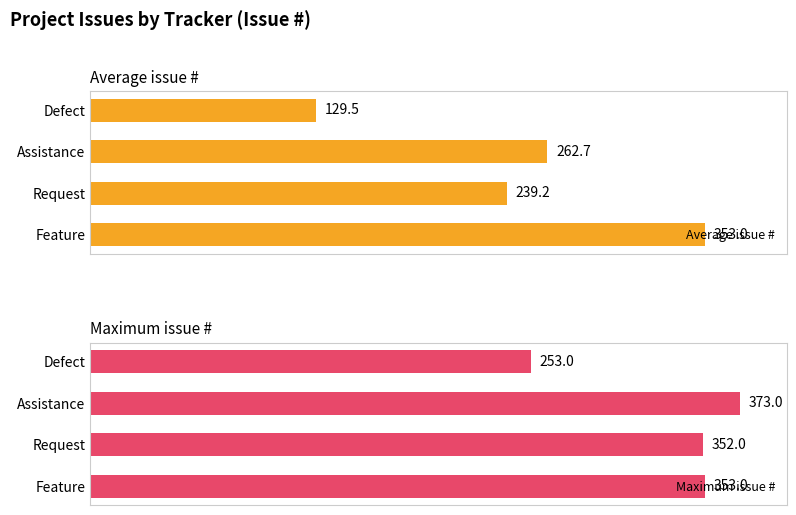

Rank the categories by Average issue # value from highest to lowest.

Feature, Assistance, Request, Defect